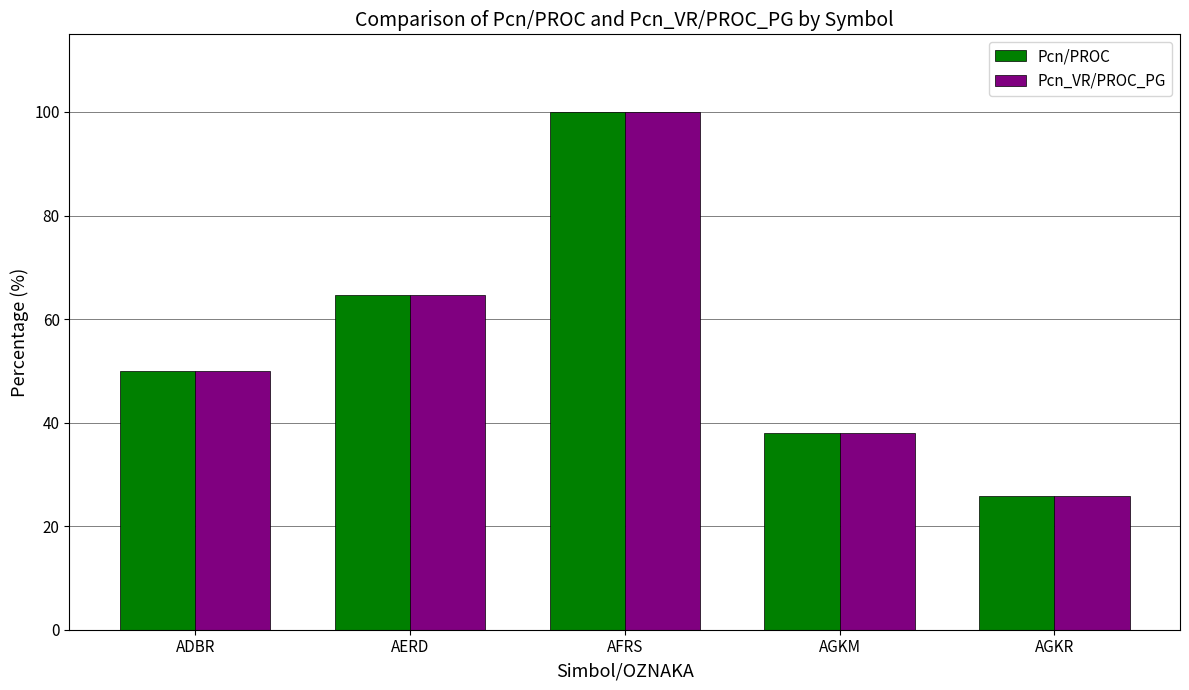

Reading left to right, extract all data points from this chart.

Pcn/PROC: ADBR=50.0	AERD=64.7	AFRS=100.0	AGKM=38.0	AGKR=25.8
Pcn_VR/PROC_PG: ADBR=50.0	AERD=64.7	AFRS=100.0	AGKM=38.0	AGKR=25.8